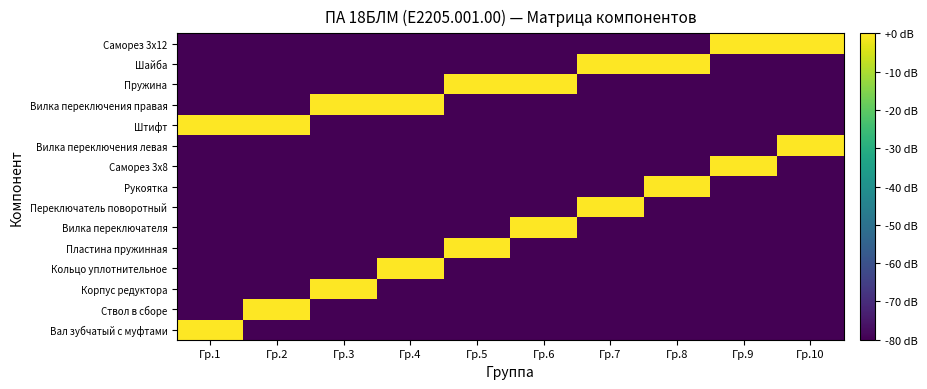

Rank the series by their maximum value, from highest to lowest.

Вал зубчатый с муфтами, Ствол в сборе, Корпус редуктора, Кольцо уплотнительное, Пластина пружинная, Вилка переключателя, Переключатель поворотный, Рукоятка, Саморез 3x8, Вилка переключения левая, Штифт, Вилка переключения правая, Пружина, Шайба, Саморез 3x12